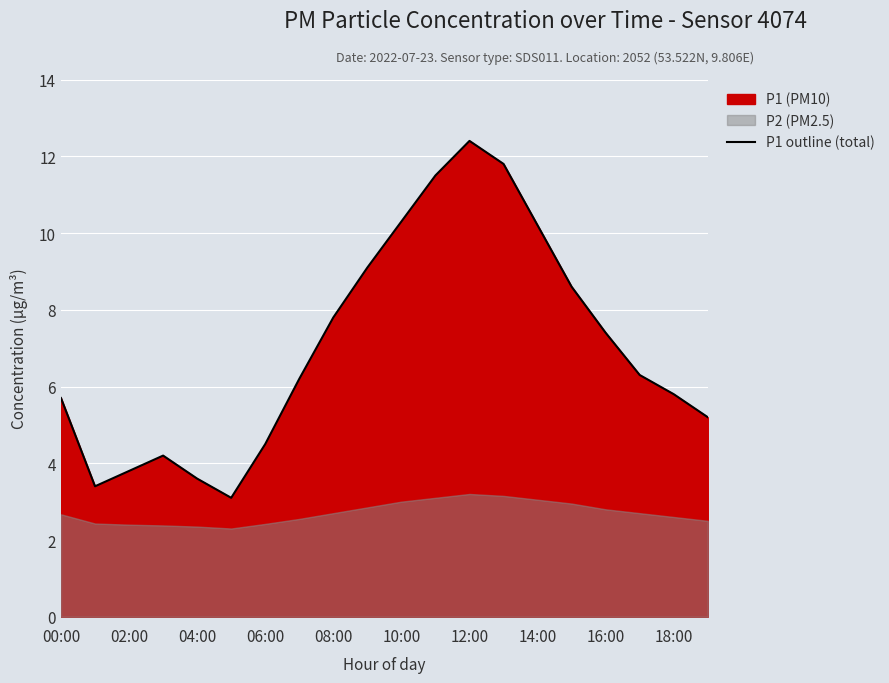

At which label is P1 outline (total) closest to 7?

16:00